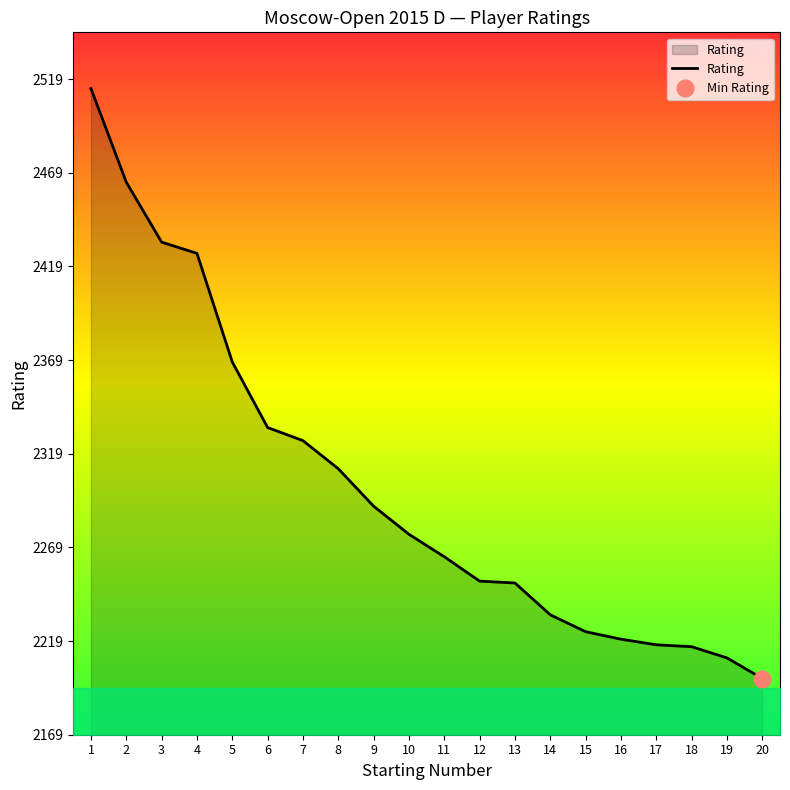

Reading left to right, what are all the values shown in this chart?

2514	2464	2432	2426	2368	2333	2326	2311	2291	2276	2264	2251	2250	2233	2224	2220	2217	2216	2210	2199